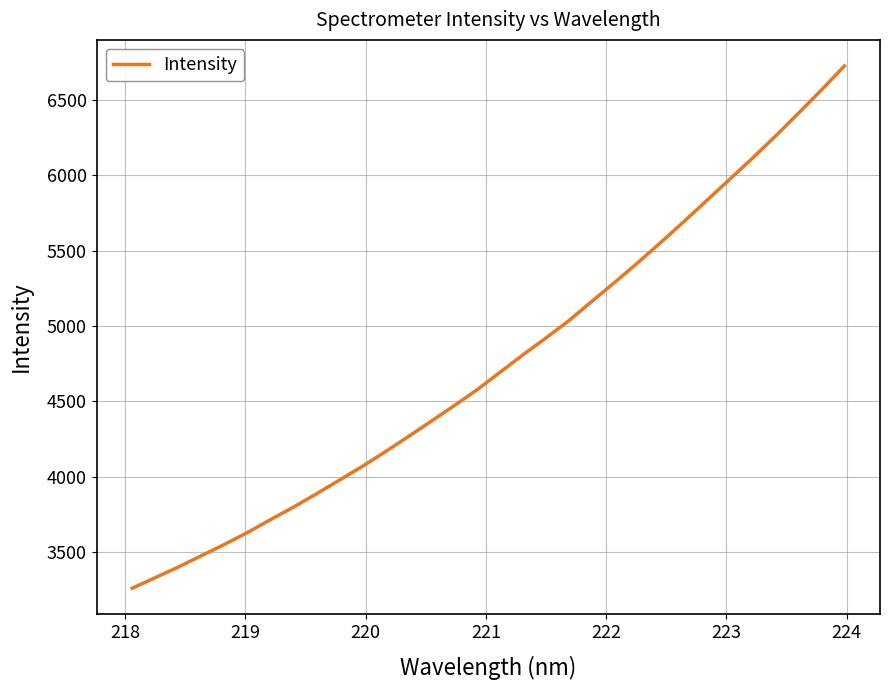

What is the minimum value shown in the chart?

3260.3